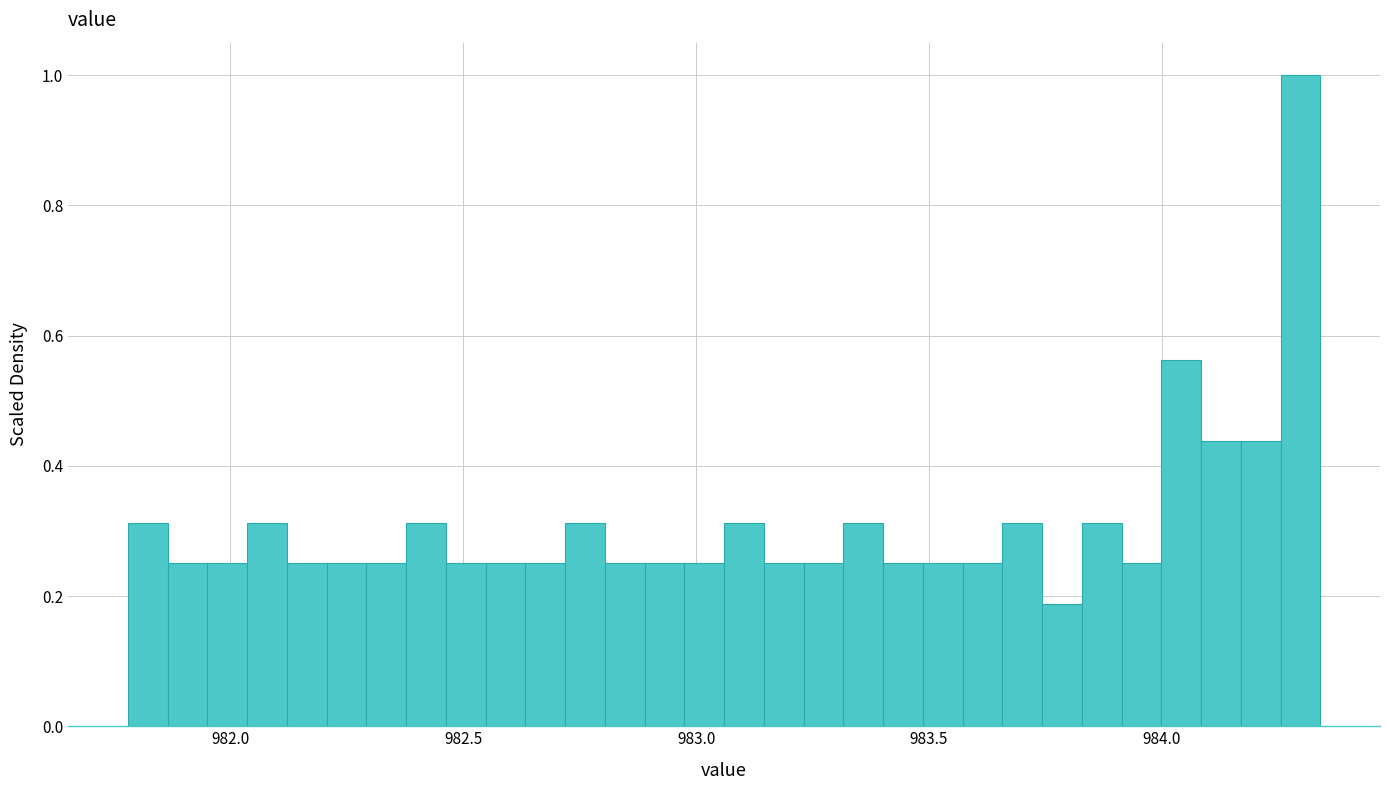

Read against the x-axis, roughly where is the centre of the tallest bar?

984.30